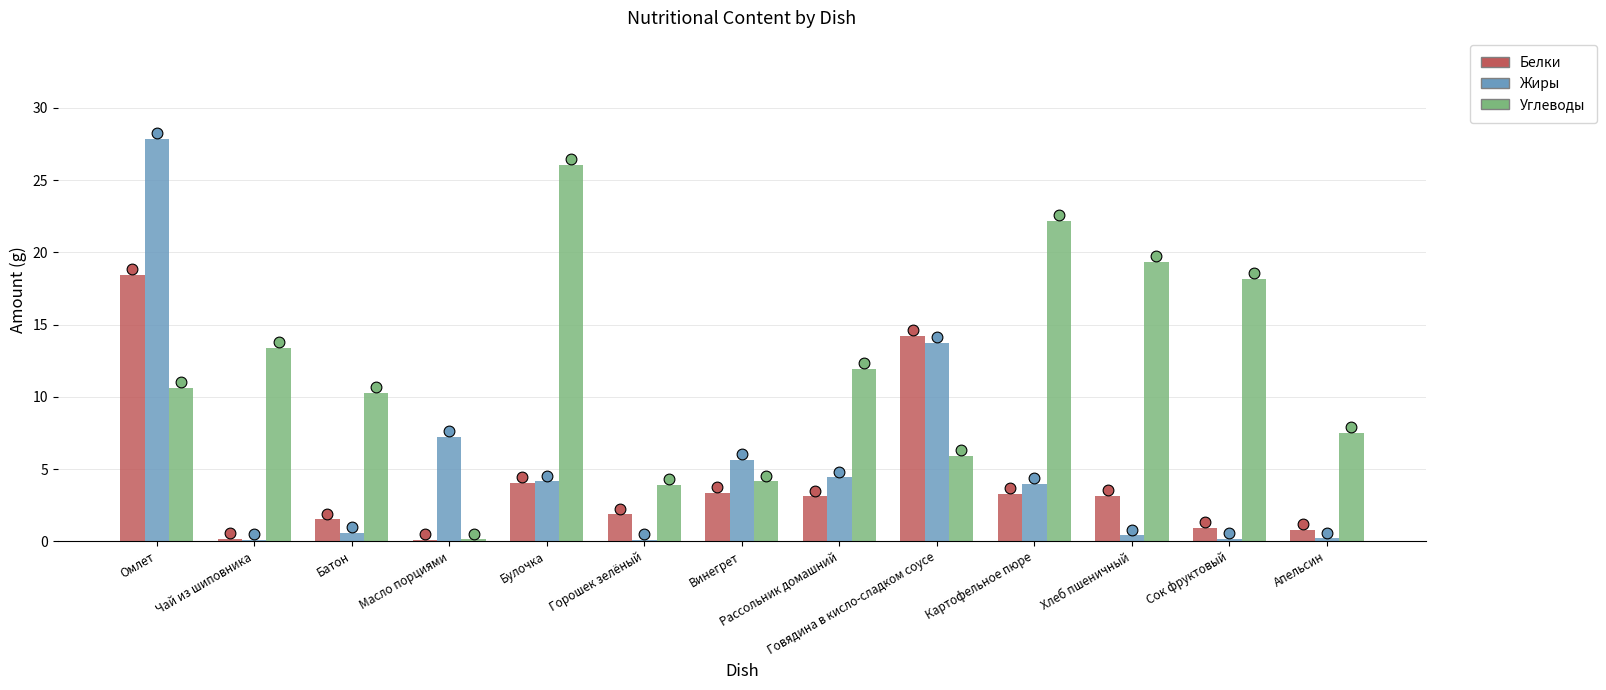

Is the value of Жиры at Батон greater than the value of Углеводы at Апельсин?

No